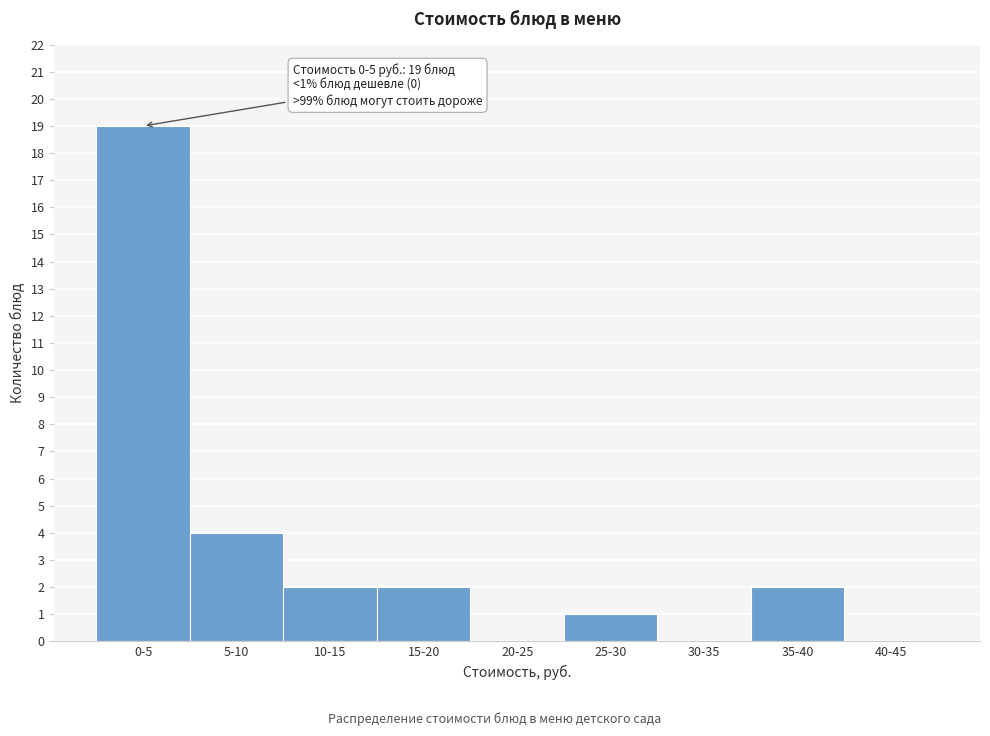

Reading left to right, transcribe all the data shown in this chart.

0-5=19	5-10=4	10-15=2	15-20=2	20-25=0	25-30=1	30-35=0	35-40=2	40-45=0